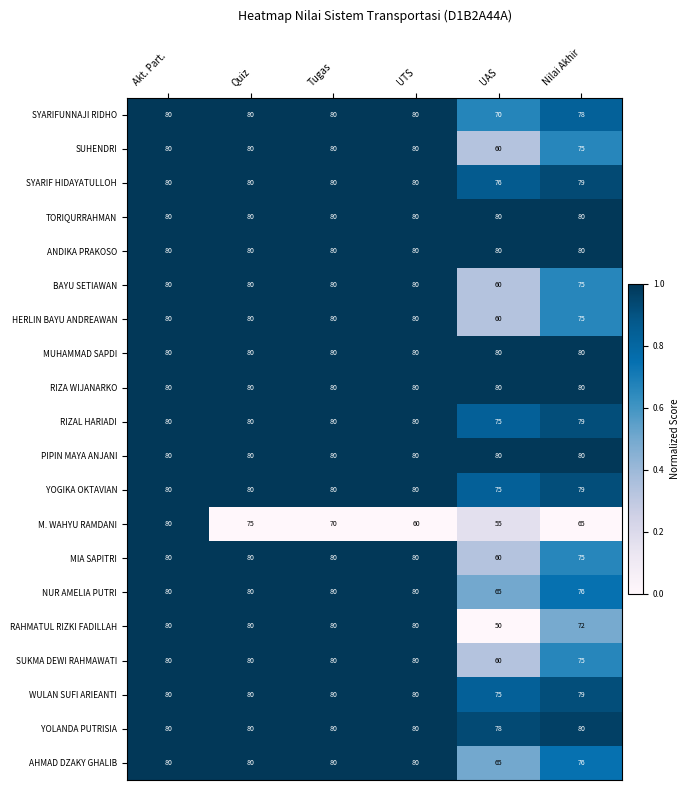

The value of HERLIN BAYU ANDREAWAN at UAS is 17. True or false?

False